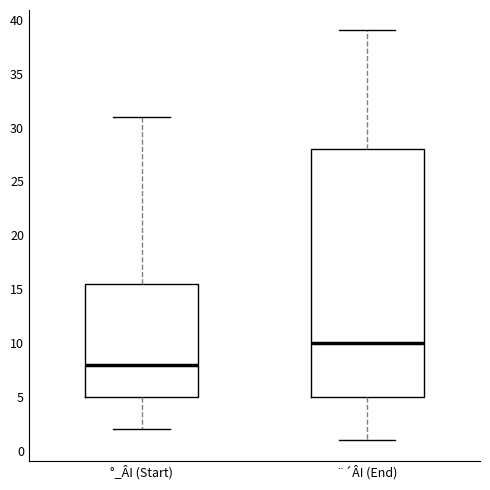

Where does the upper whisker of the box for ¨´ÂI (End) end on the y-axis? The values are not printed on the chart, so give them approximately, as read against the axis.

39.0